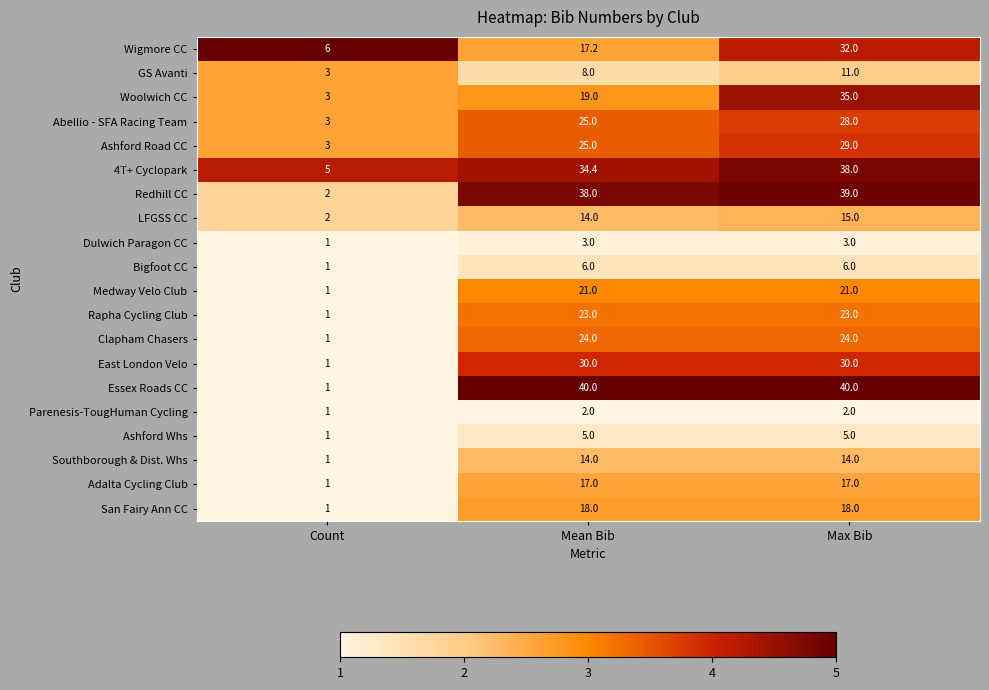

Which series changed the most between Mean Bib and Max Bib?

Woolwich CC